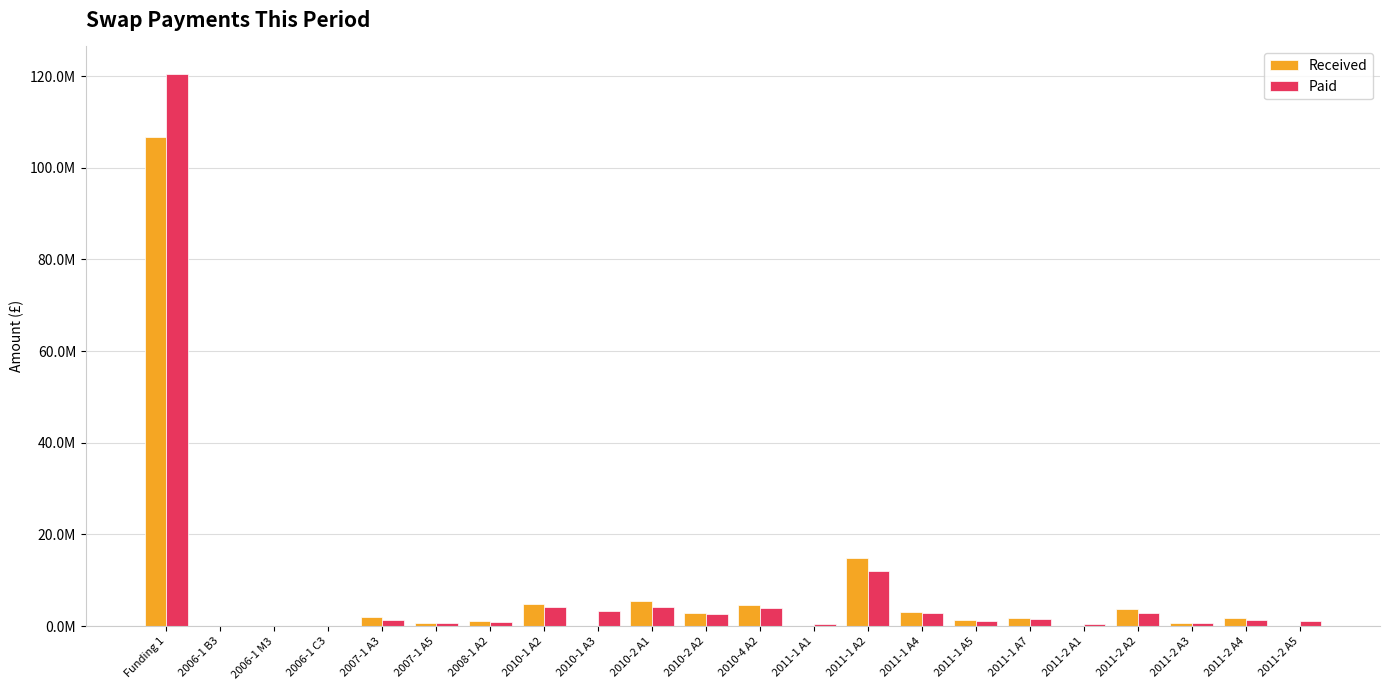

What are all the series names shown in the legend?

Received, Paid